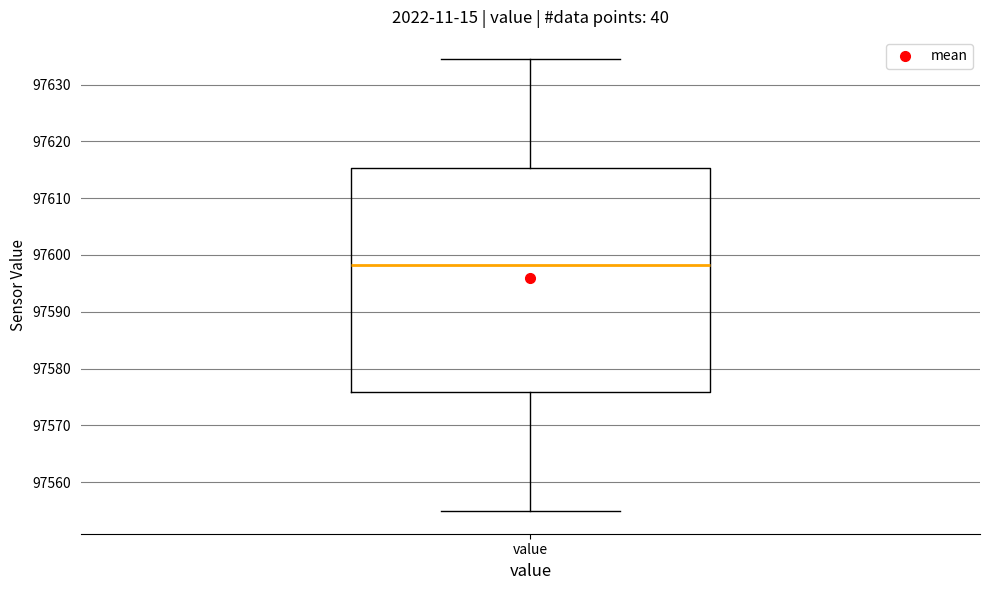

Read this box plot against the y-axis: the position of the median line, the range covered by the box, and the ends of both whiskers. The values are not printed on the chart, so give them approximately, as read against the axis.

median 97598, box 97576 to 97615, whiskers 97555 to 97634